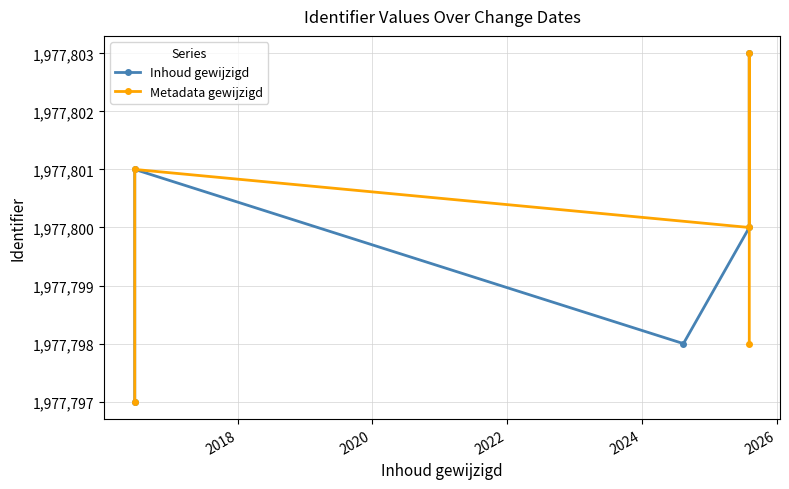

What is the value of the Metadata gewijzigd point at the 2nd from the left?

1977801